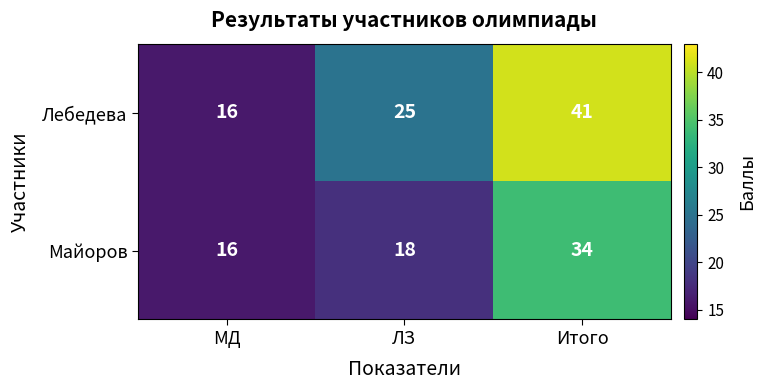

The value of Лебедева at МД is 23. True or false?

False